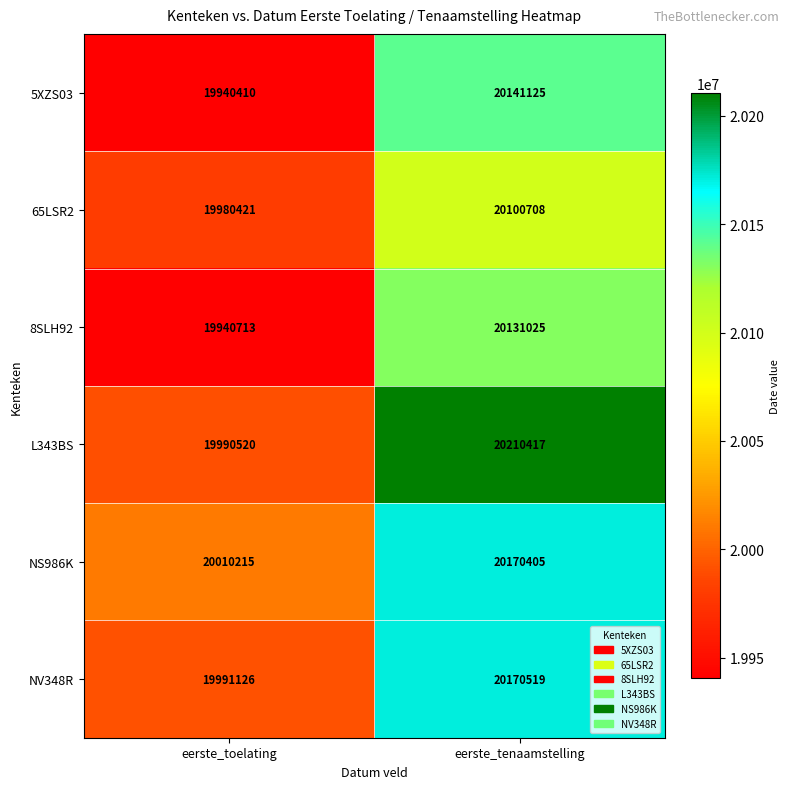

The value of NS986K at eerste_tenaamstelling is 11410870. True or false?

False